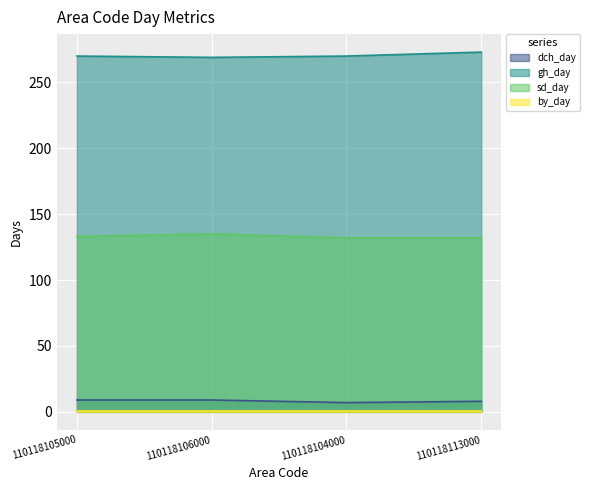

What is the greatest value displayed?

273